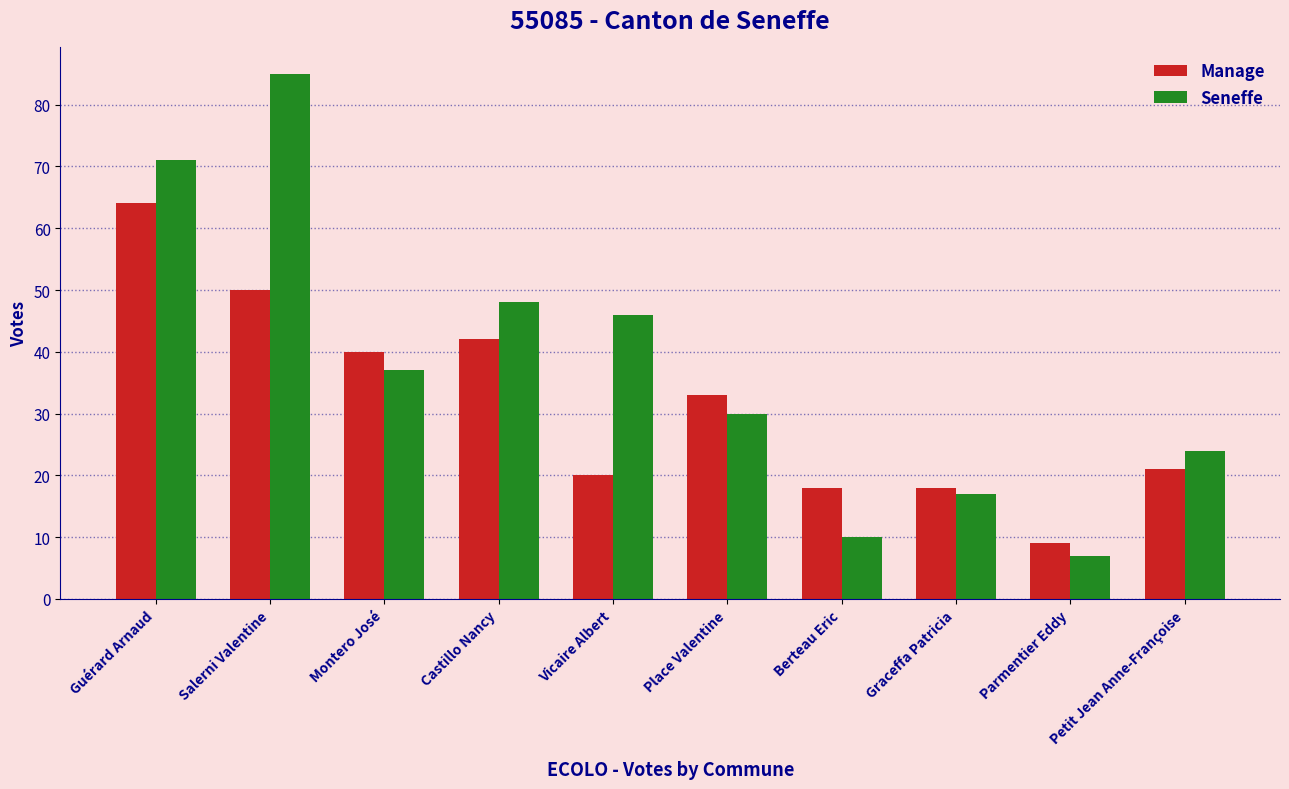

What are all the series names shown in the legend?

Manage, Seneffe